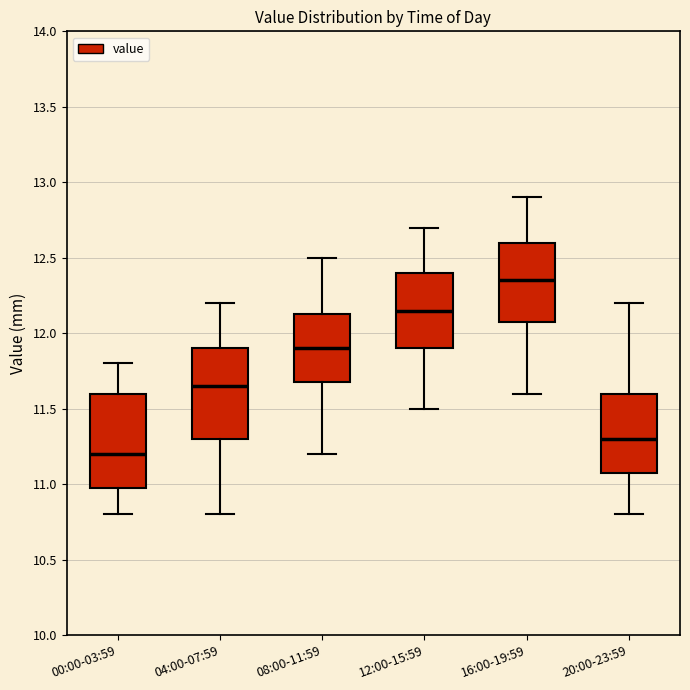

Which box has the lowest median line?

00:00-03:59